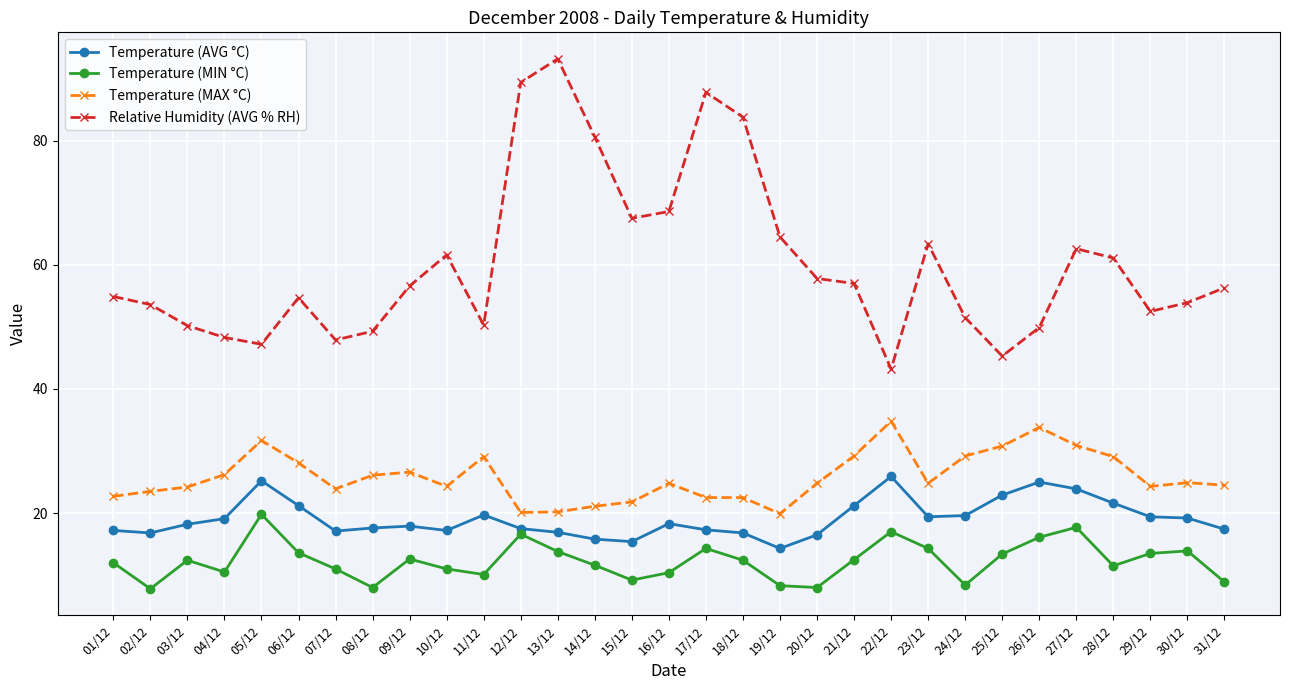

Where is the first local maximum for Temperature (AVG °C)?

05/12